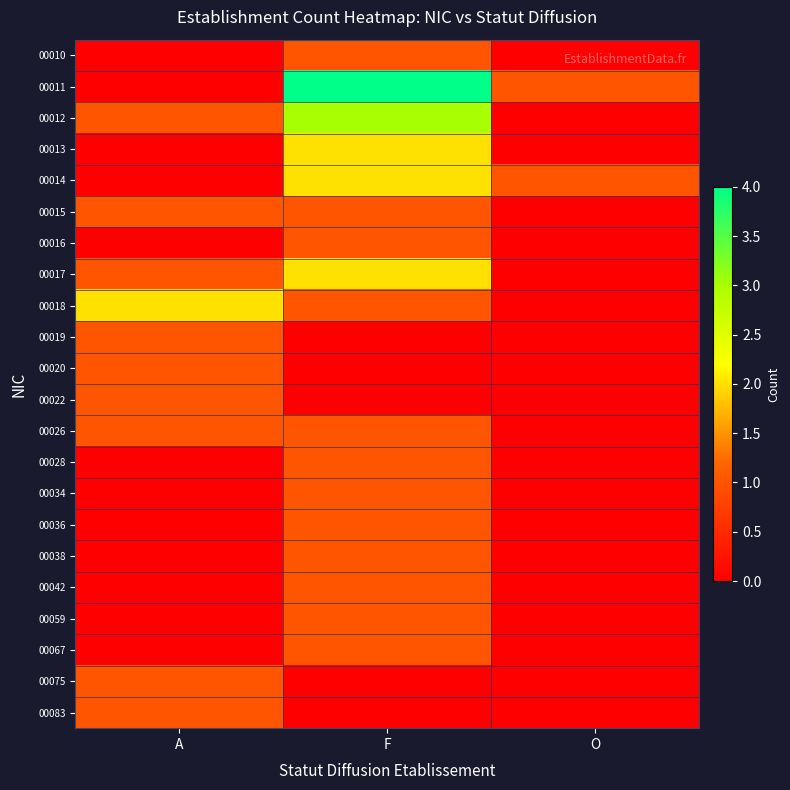

Reading left to right, transcribe all the data shown in this chart.

00010: A=0	F=1	O=0
00011: A=0	F=4	O=1
00012: A=1	F=3	O=0
00013: A=0	F=2	O=0
00014: A=0	F=2	O=1
00015: A=1	F=1	O=0
00016: A=0	F=1	O=0
00017: A=1	F=2	O=0
00018: A=2	F=1	O=0
00019: A=1	F=0	O=0
00020: A=1	F=0	O=0
00022: A=1	F=0	O=0
00026: A=1	F=1	O=0
00028: A=0	F=1	O=0
00034: A=0	F=1	O=0
00036: A=0	F=1	O=0
00038: A=0	F=1	O=0
00042: A=0	F=1	O=0
00059: A=0	F=1	O=0
00067: A=0	F=1	O=0
00075: A=1	F=0	O=0
00083: A=1	F=0	O=0